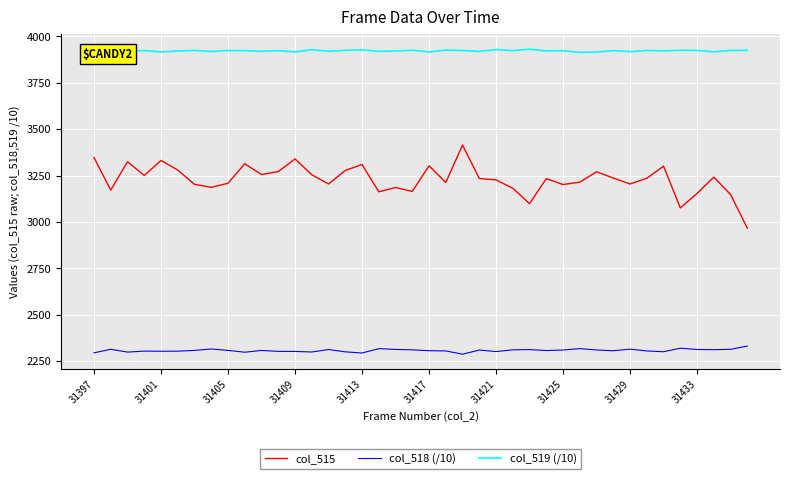

Does the chart have visible grid lines?

Yes